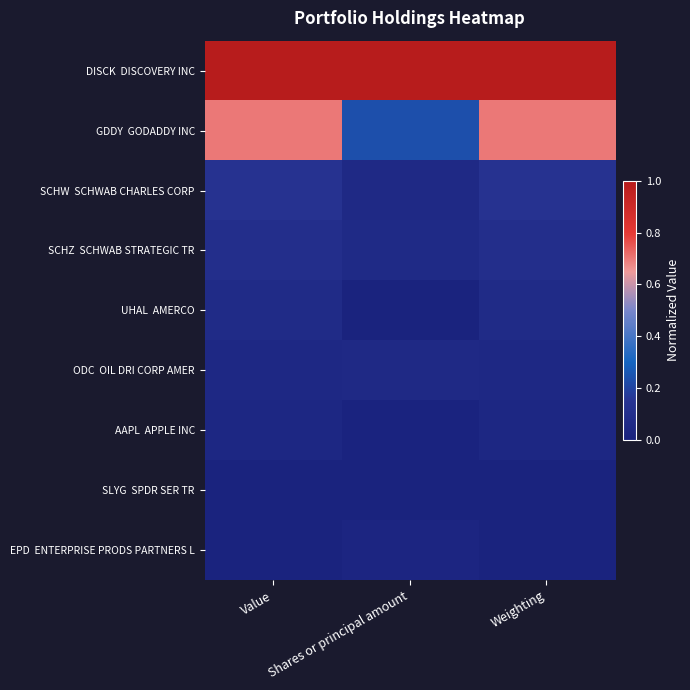

Which series has the widest spread of values?

GDDY GODADDY INC